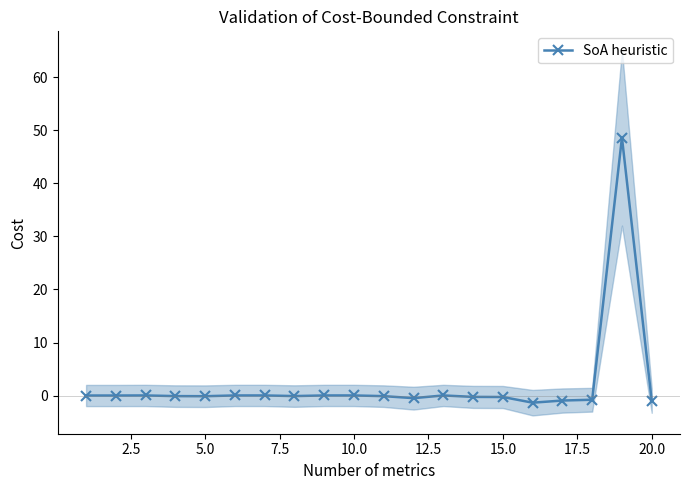

What is the minimum value shown in the chart?

-1.4